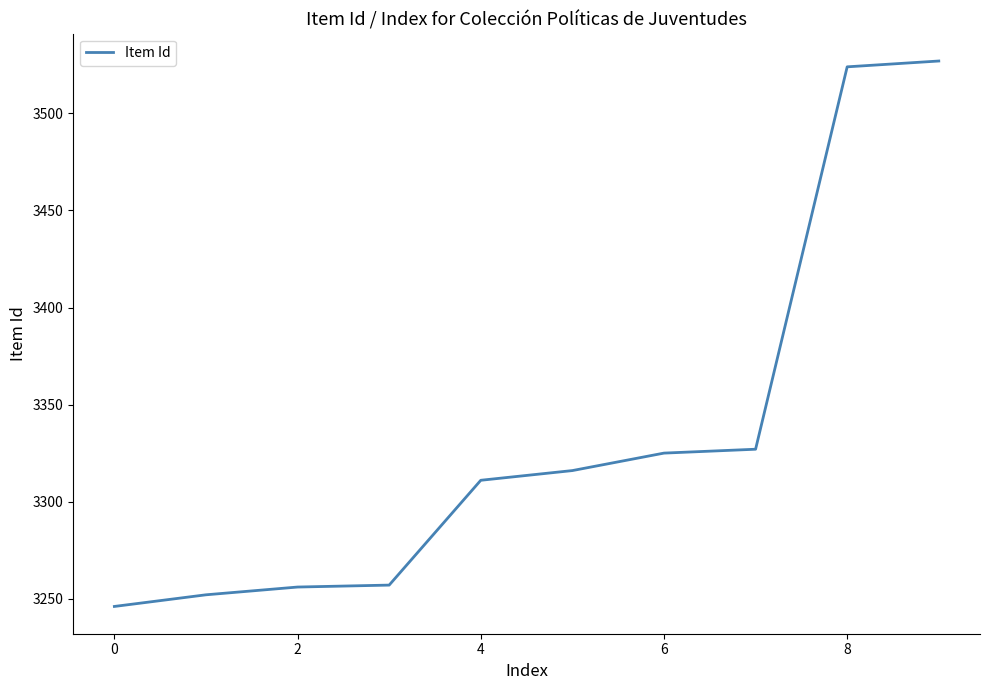

What is the greatest value displayed?

3527